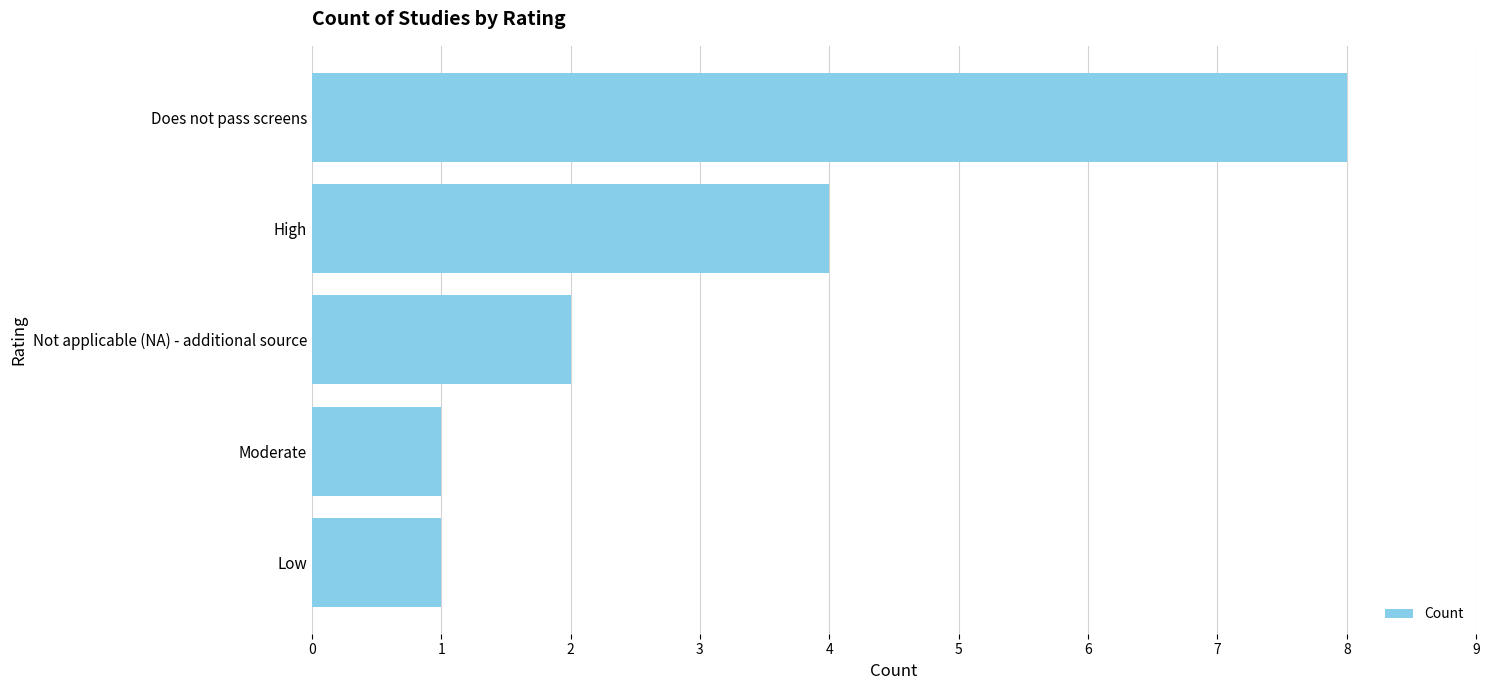

Reading bottom to top, extract all data points from this chart.

Low=1	Moderate=1	Not applicable (NA) - additional source=2	High=4	Does not pass screens=8